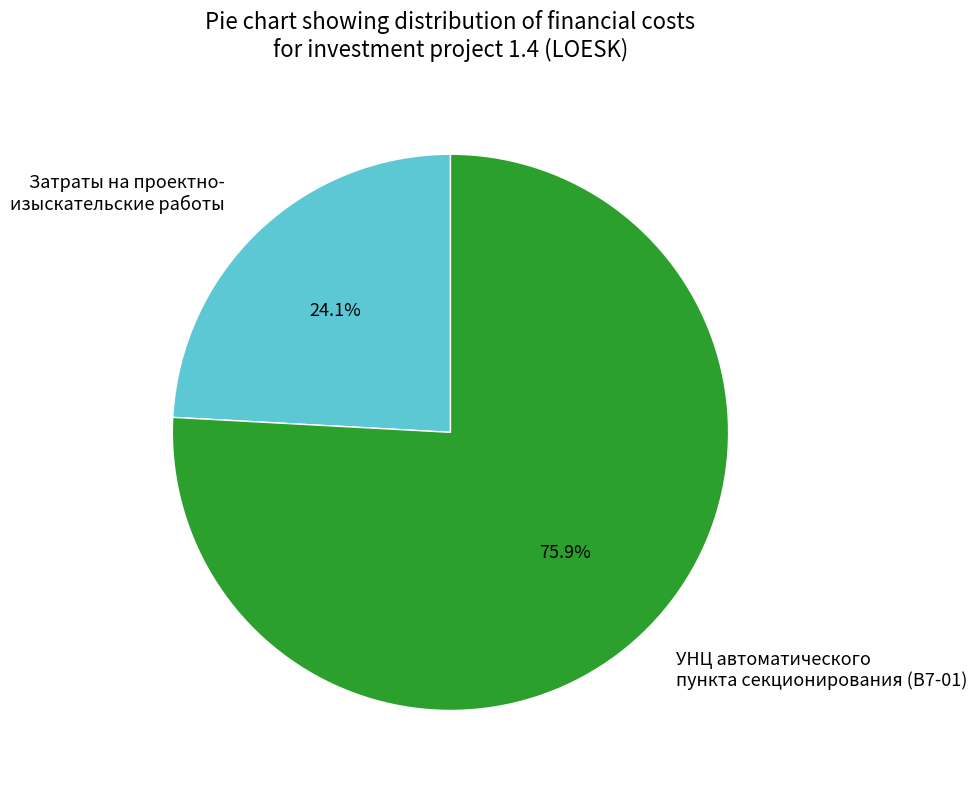

What percentage is NOT represented by Затраты на проектно- изыскательские работы?

75.9%